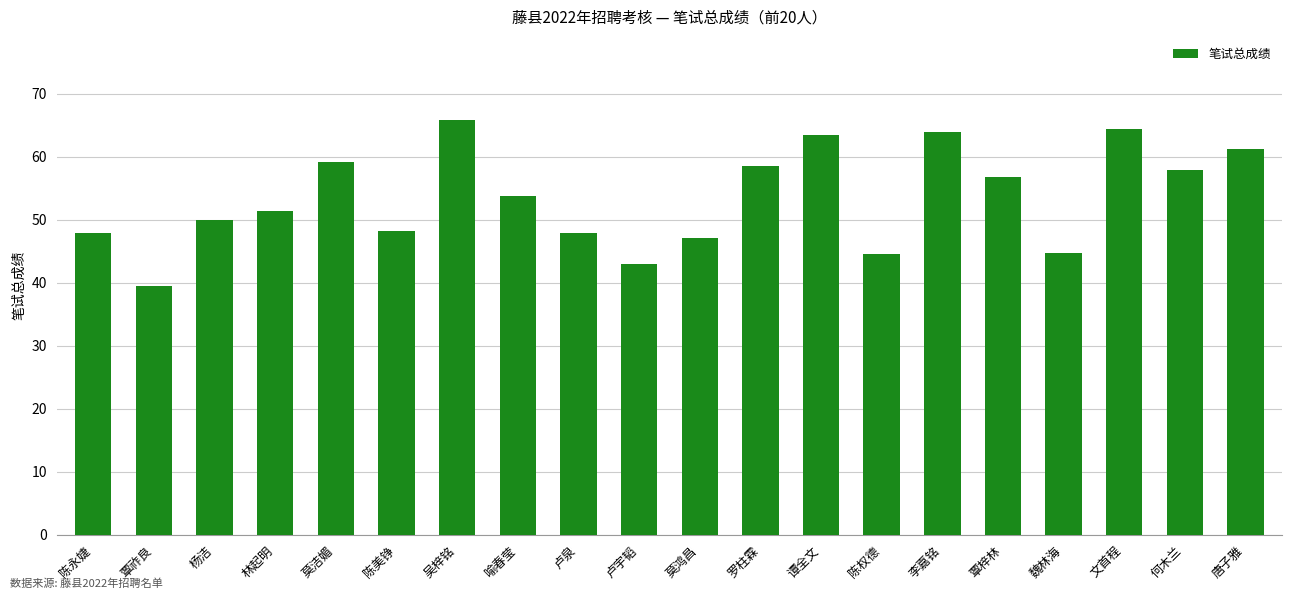

Which category has the highest value across all series?

吴梓铭